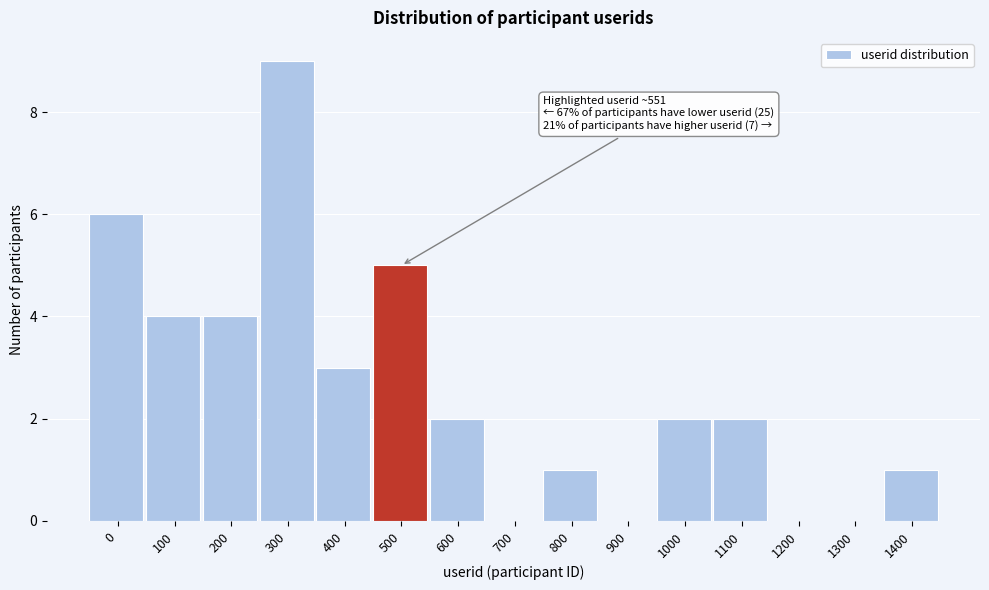

Reading right to left, list all the values displayed in this chart.

1400=1	1300=0	1200=0	1100=2	1000=2	900=0	800=1	700=0	600=2	500=5	400=3	300=9	200=4	100=4	0=6